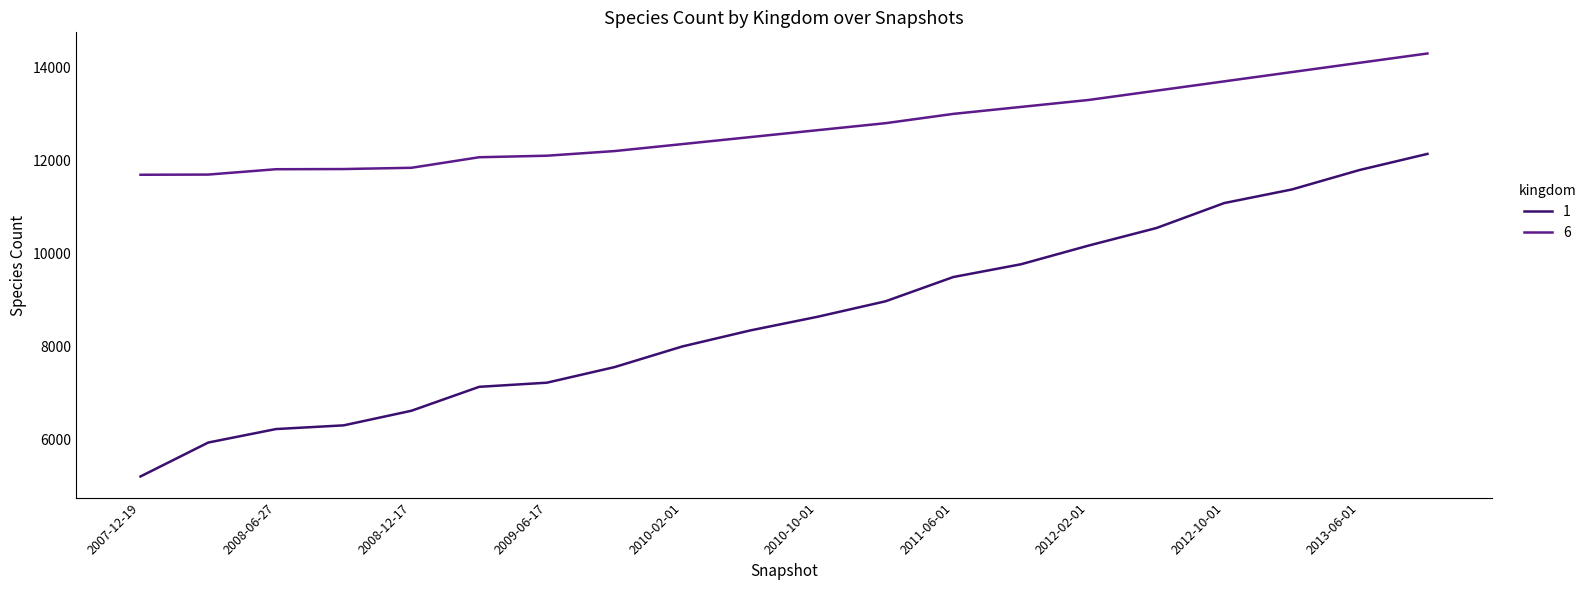

What is the lowest value of the 6 series?

11690